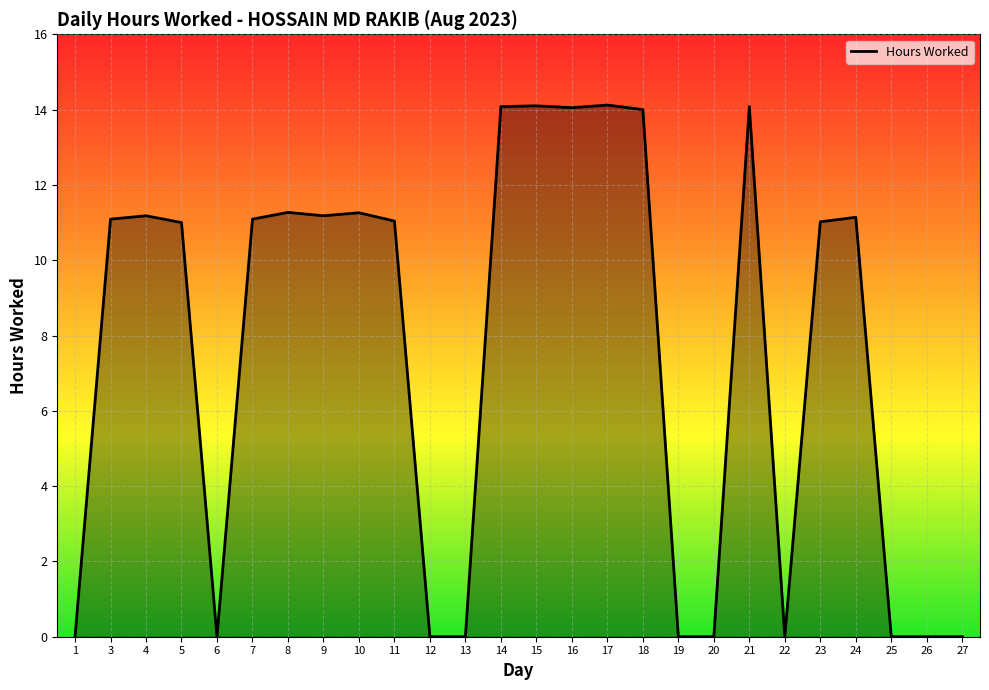

True or false: the data shows 0.0 at 13.

True